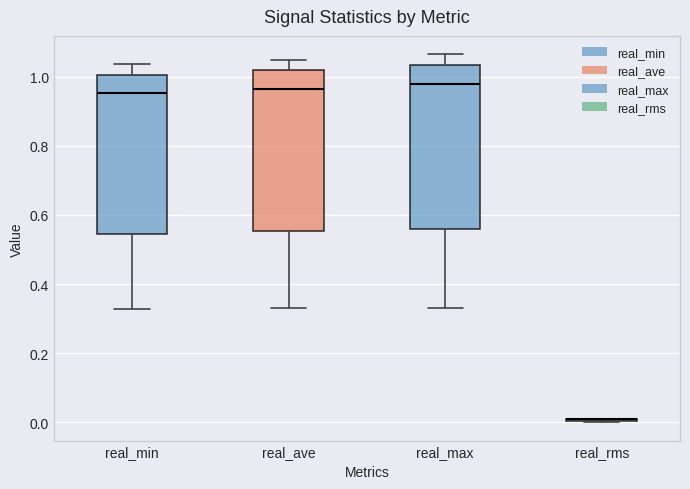

Where does the lower whisker of the box for real_min end on the y-axis? The values are not printed on the chart, so give them approximately, as read against the axis.

0.32